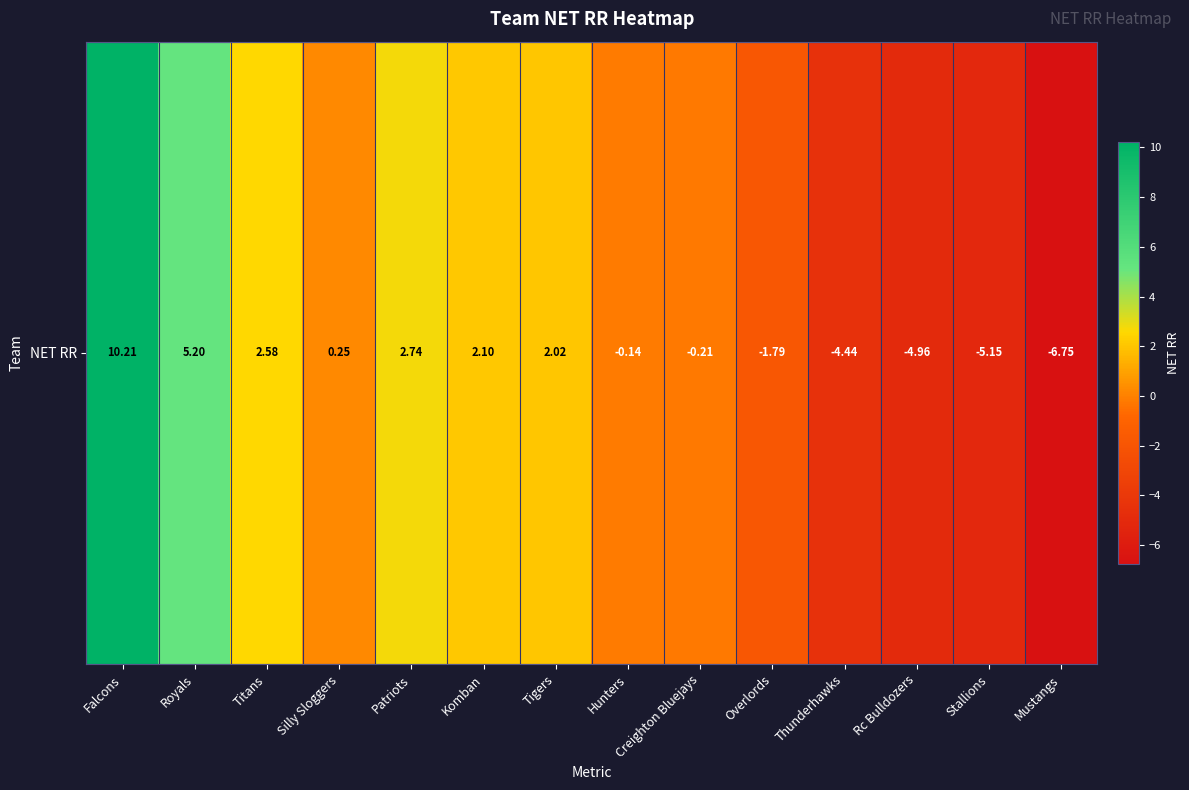

Read the value at Thunderhawks.

-4.4